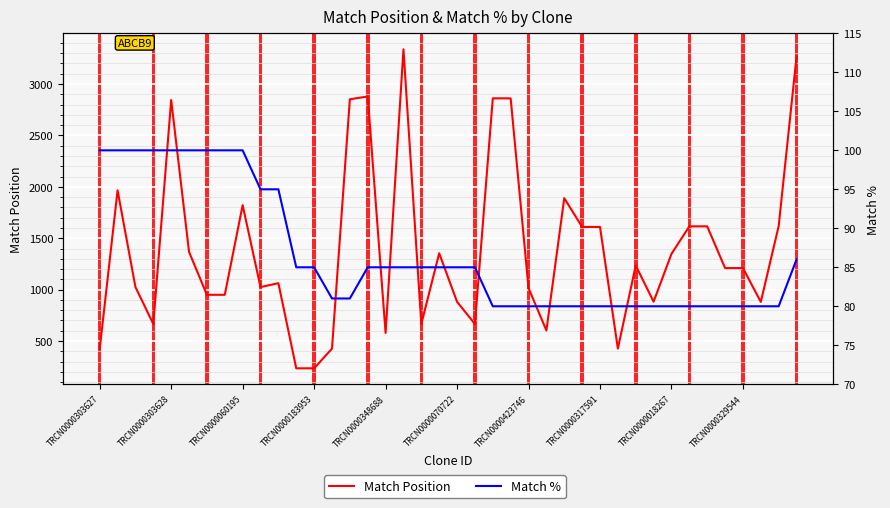

Count the number of categories in the chart.

40